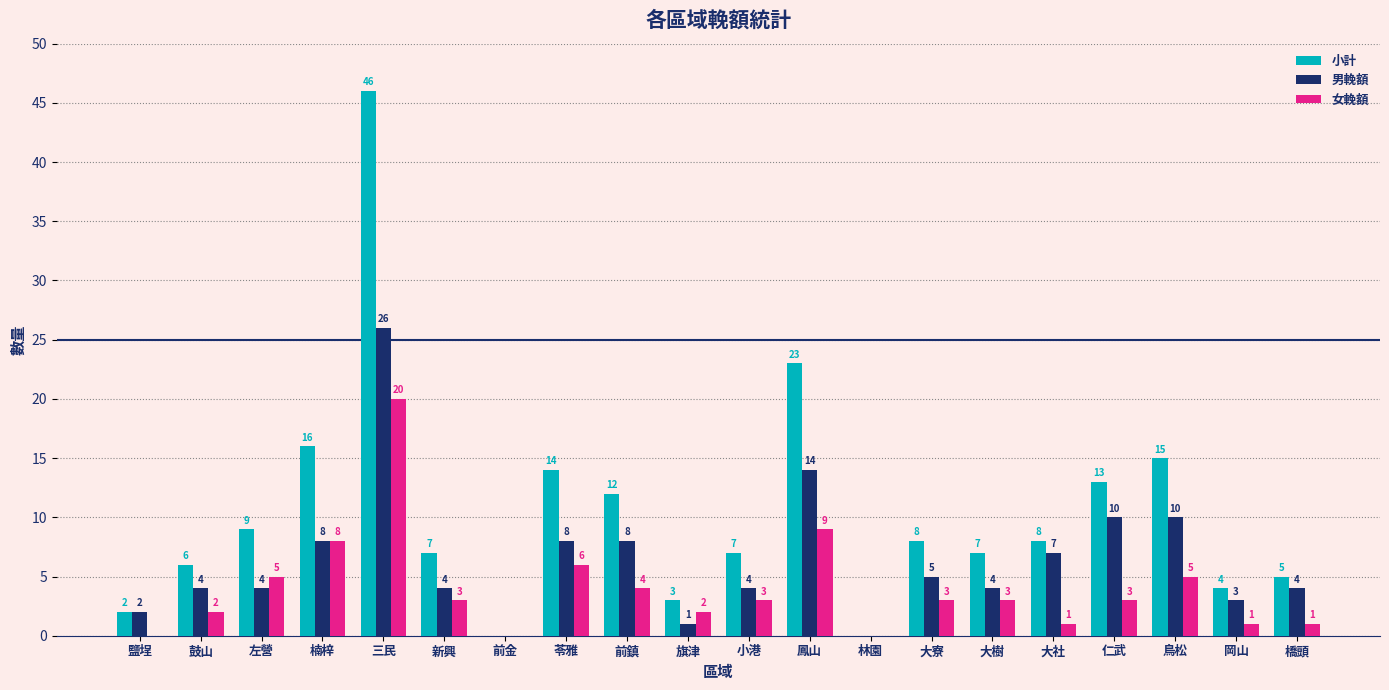

Which series has the largest total across all categories?

小計